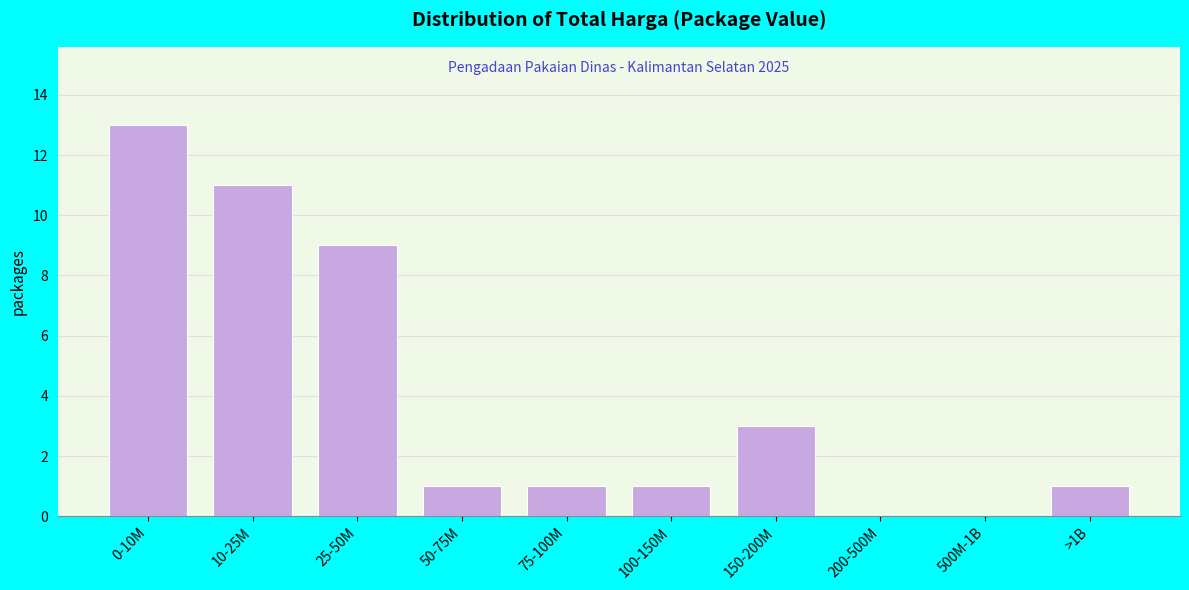

Reading left to right, list all the values displayed in this chart.

0-10M=13	10-25M=11	25-50M=9	50-75M=1	75-100M=1	100-150M=1	150-200M=3	200-500M=0	500M-1B=0	>1B=1